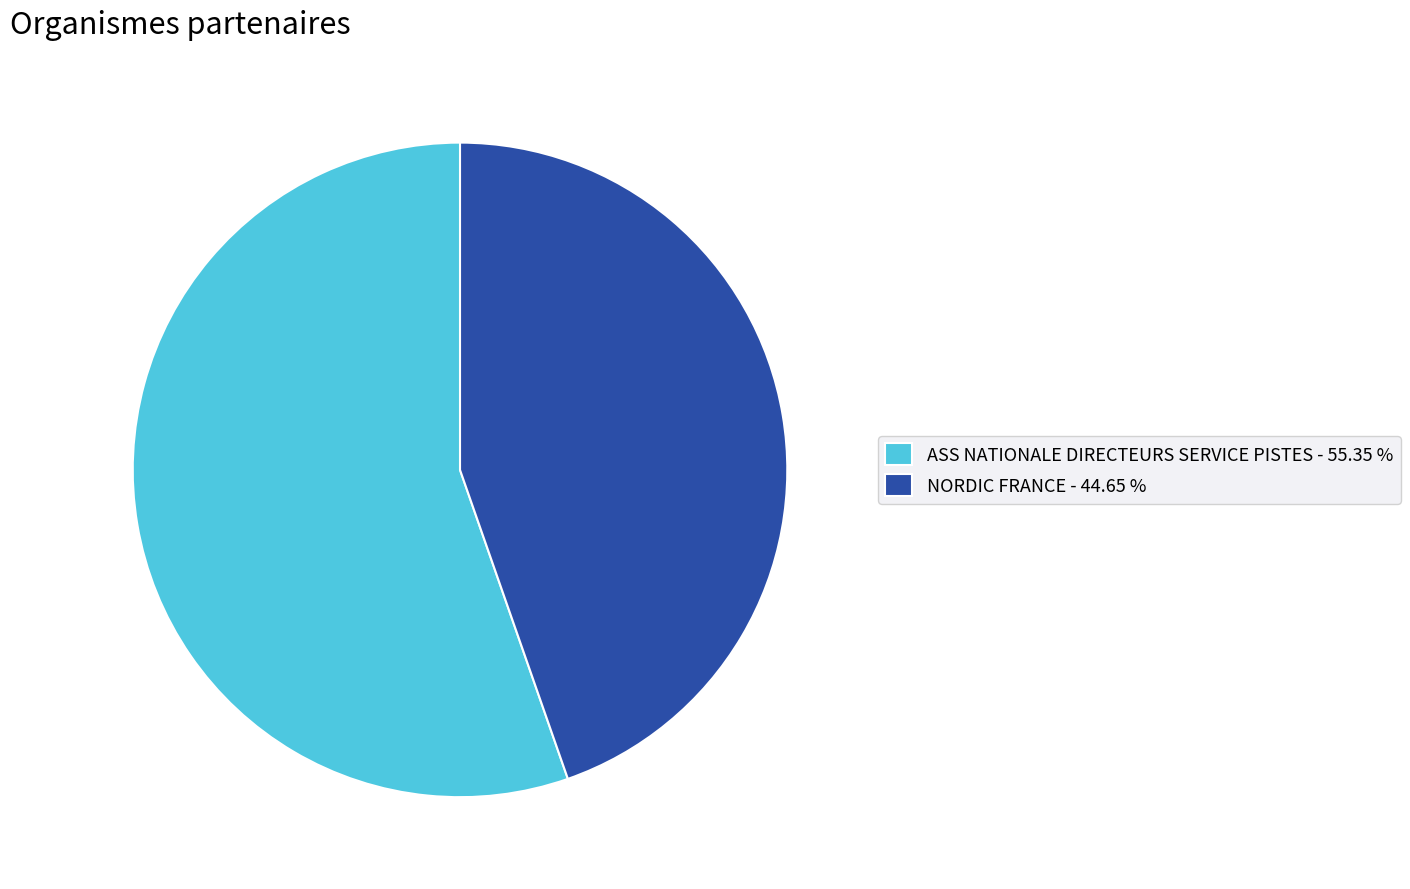

Is ASS NATIONALE DIRECTEURS SERVICE PISTES the majority of the pie?

Yes